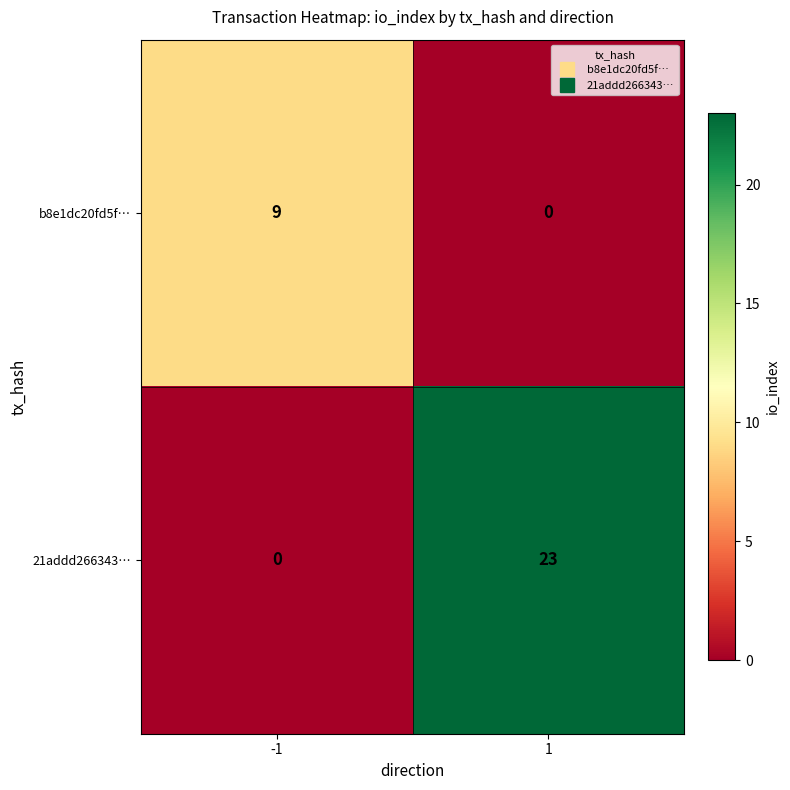

What is the total value across all series at -1?

9